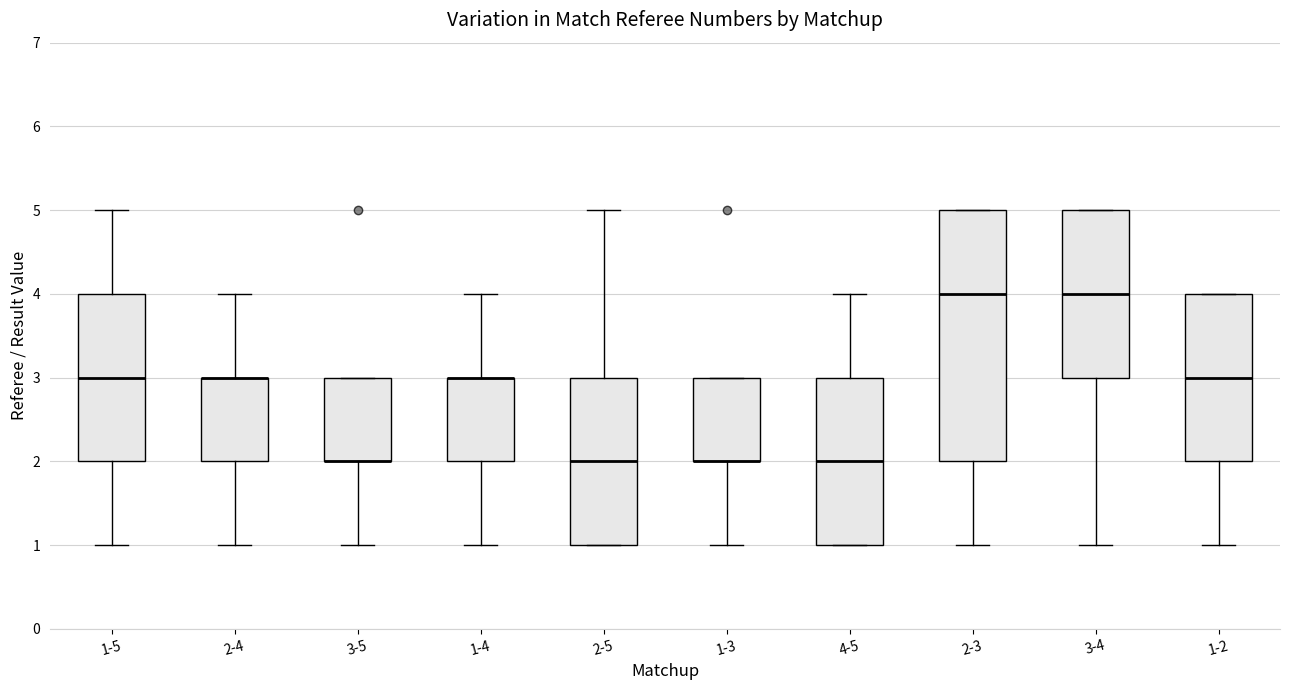

Reading left to right, transcribe this box plot: for each box, give where its median line is, the range the box spans, and where its two whiskers end, as read against the y-axis. The values are not printed on the chart, so give them approximately, as read against the axis.

1-5: median 3, box 2 to 4, whiskers 1 to 5
2-4: median 3 (drawn on the box's upper edge), box 2 to 3, whiskers 1 to 4
3-5: median 2 (drawn on the box's lower edge), box 2 to 3, whiskers 1 to 3
1-4: median 3 (drawn on the box's upper edge), box 2 to 3, whiskers 1 to 4
2-5: median 2, box 1 to 3, whiskers 1 to 5
1-3: median 2 (drawn on the box's lower edge), box 2 to 3, whiskers 1 to 3
4-5: median 2, box 1 to 3, whiskers 1 to 4
2-3: median 4, box 2 to 5, whiskers 1 to 5
3-4: median 4, box 3 to 5, whiskers 1 to 5
1-2: median 3, box 2 to 4, whiskers 1 to 4